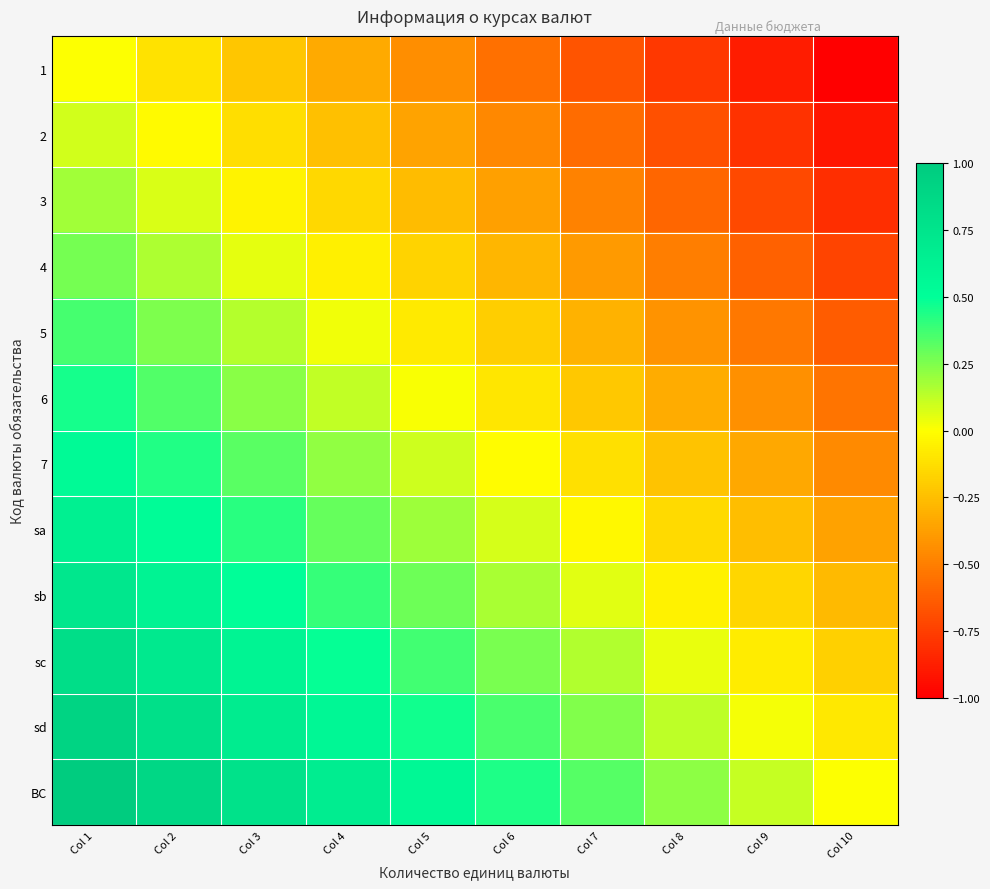

At which category does the chart reach its peak across all series?

Col 1